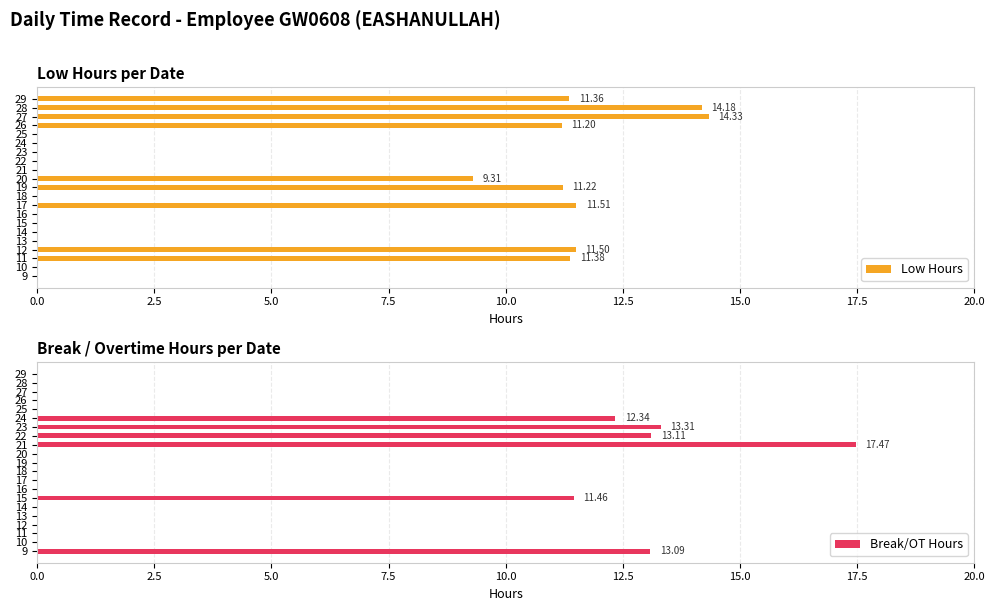

How many series are shown in this chart?

2